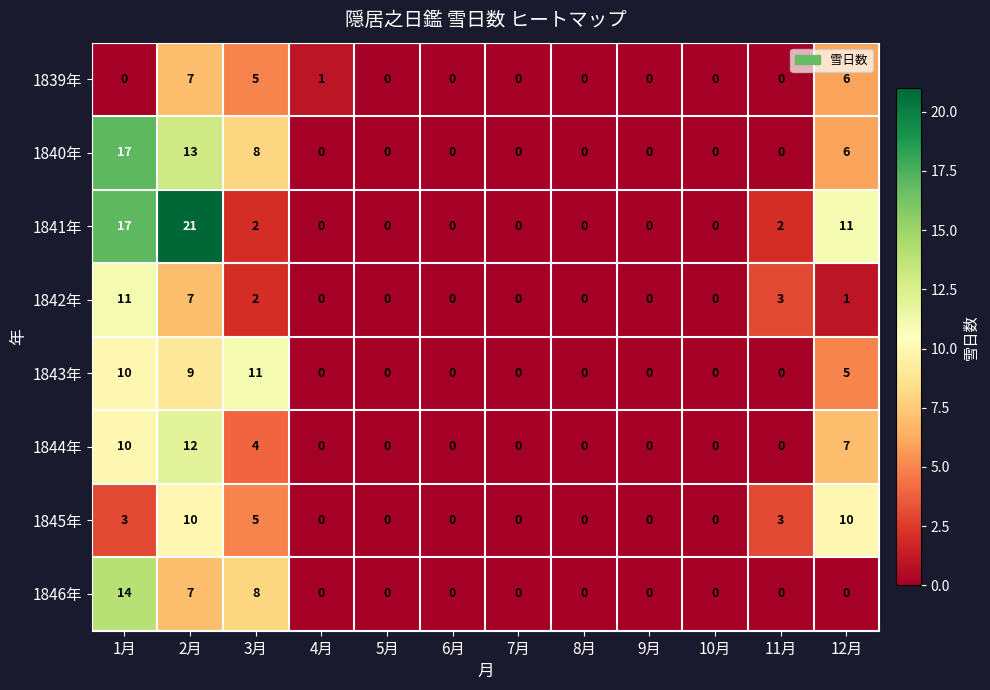

Which series has the largest total across all categories?

1841年